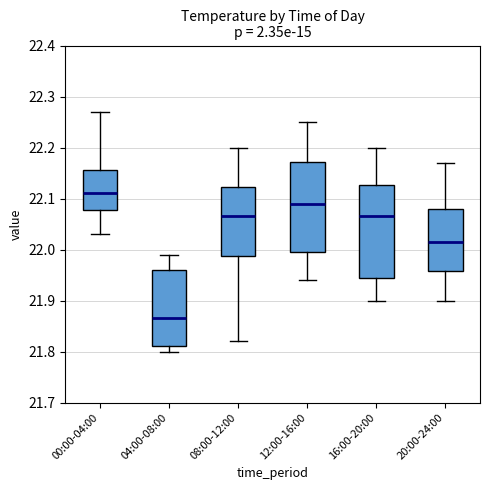

Reading left to right, read every box against the y-axis: the position of its median line, the range the box covers, and the ends of its whiskers. The values are not printed on the chart, so give them approximately, as read against the axis.

00:00-04:00: median 22.11, box 22.08 to 22.16, whiskers 22.03 to 22.27
04:00-08:00: median 21.87, box 21.81 to 21.96, whiskers 21.80 to 21.99
08:00-12:00: median 22.07, box 21.99 to 22.12, whiskers 21.82 to 22.20
12:00-16:00: median 22.09, box 22.00 to 22.17, whiskers 21.94 to 22.25
16:00-20:00: median 22.07, box 21.95 to 22.13, whiskers 21.90 to 22.20
20:00-24:00: median 22.02, box 21.96 to 22.08, whiskers 21.90 to 22.17